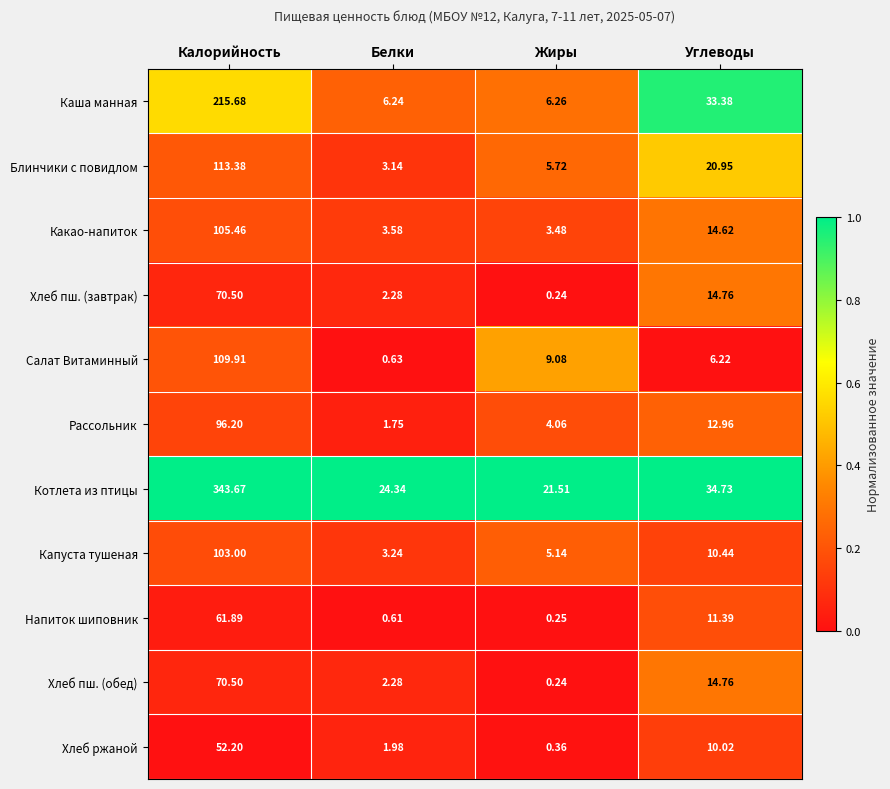

Which series has the largest range (max minus min)?

Котлета из птицы